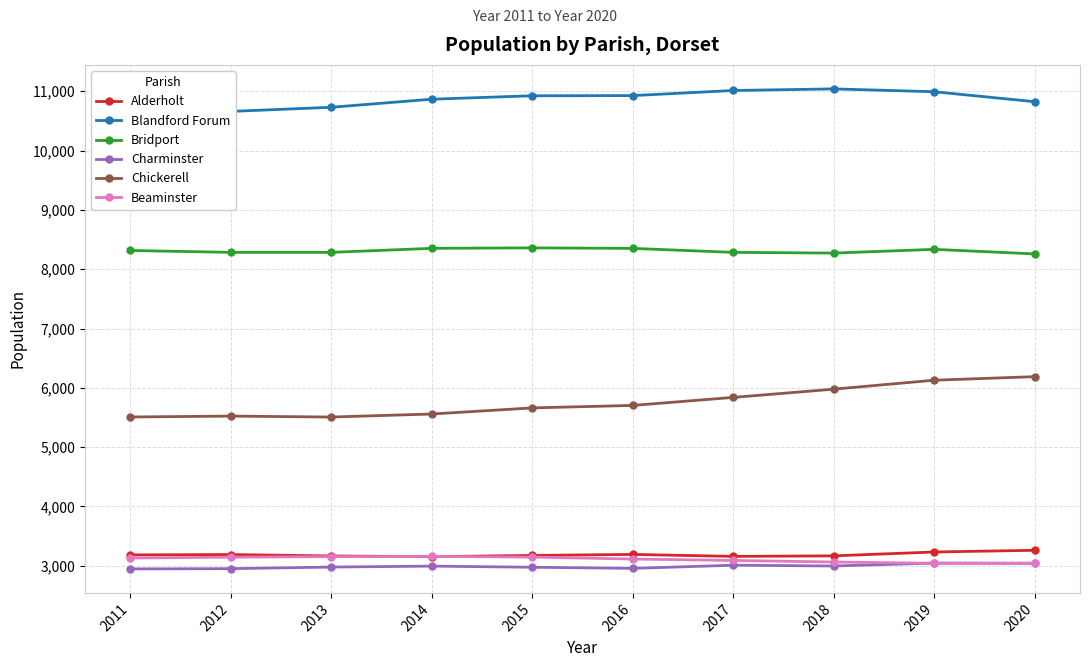

What is the average value of the Beaminster series?

3110